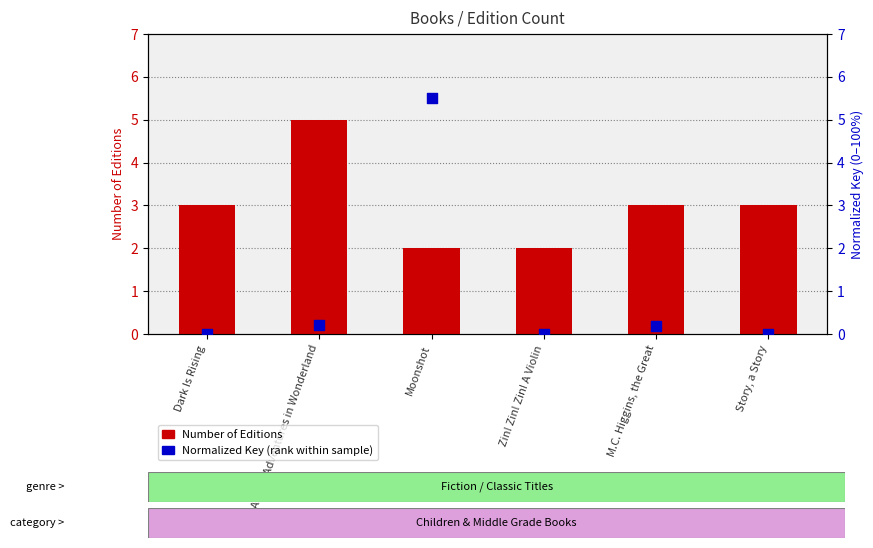

What are all the series names shown in the legend?

Number of Editions, Normalized Key (rank)